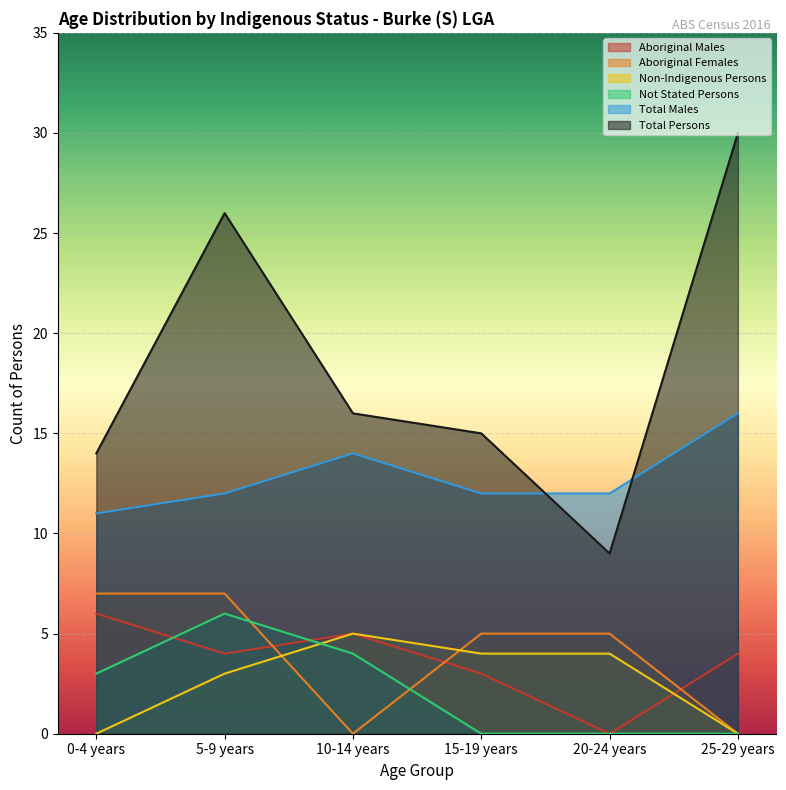

How many lines are shown in the chart?

6